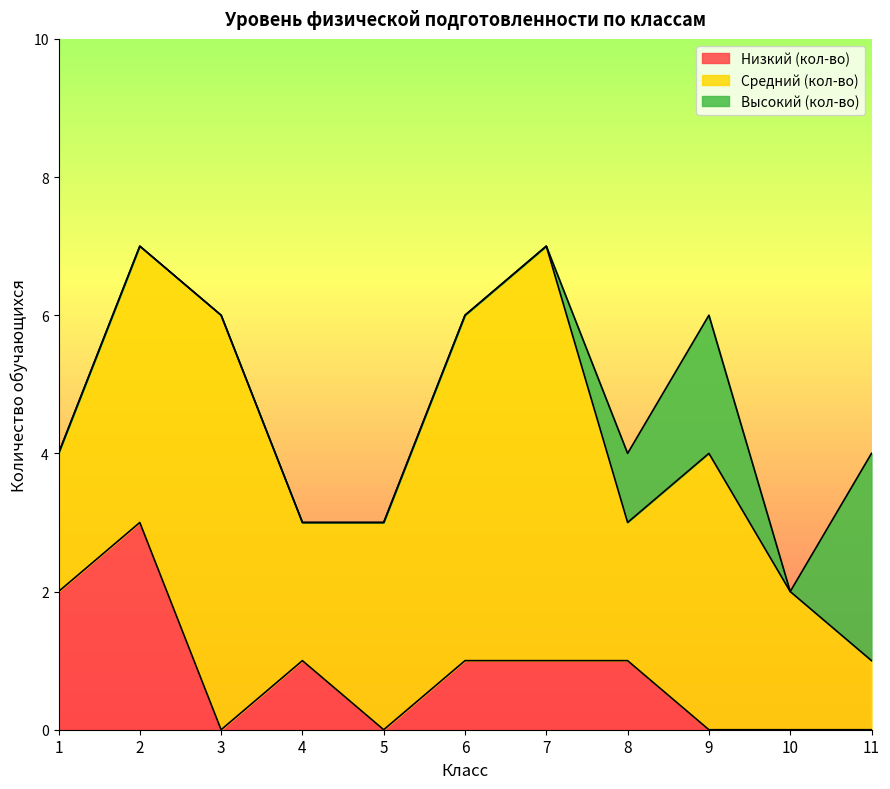

Where is the first local maximum for Высокий (кол-во)?

9